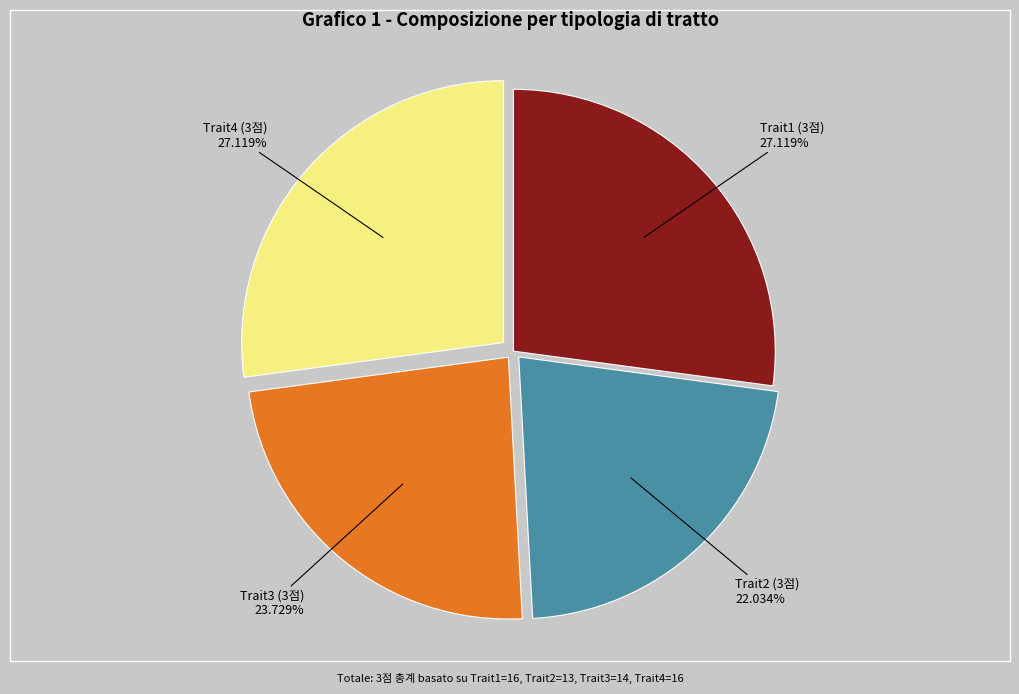

To the nearest percent, what is the difference between the Trait2 (3점) and Trait1 (3점) slice percentages?

5%